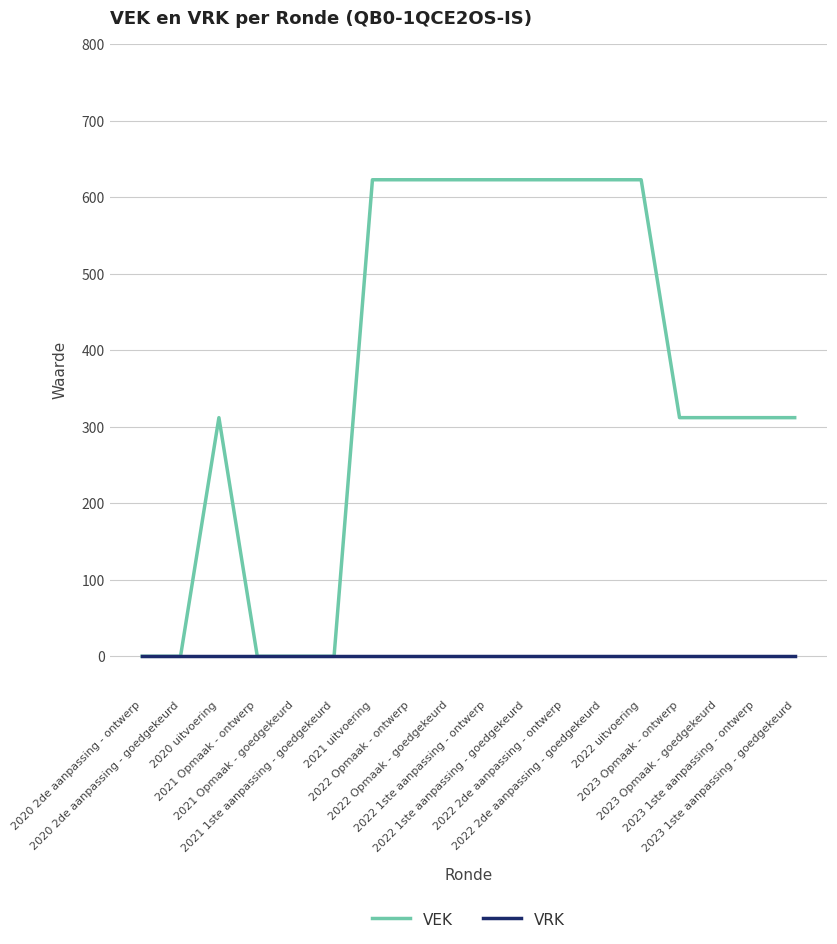

Reading left to right, what are all the values shown in this chart?

VEK: 0	0	312	0	0	0	623	623	623	623	623	623	623	623	312	312	312	312
VRK: 0	0	0	0	0	0	0	0	0	0	0	0	0	0	0	0	0	0